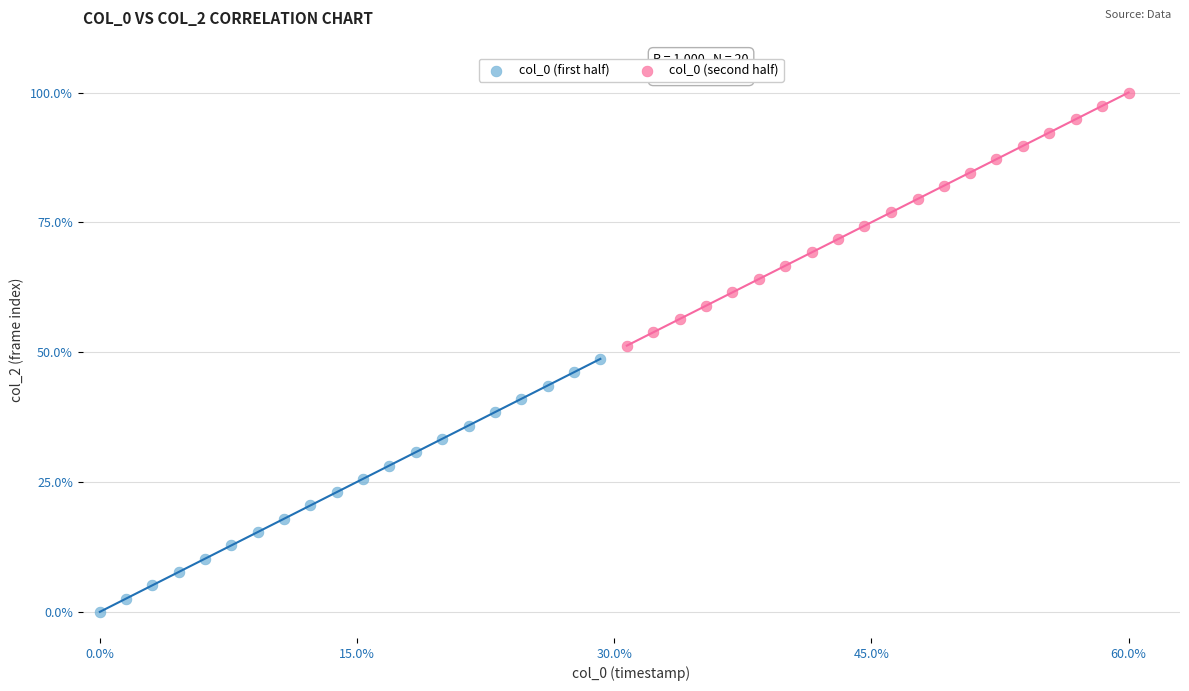

What are all the series names shown in the legend?

col_0 (first half), col_0 (second half)